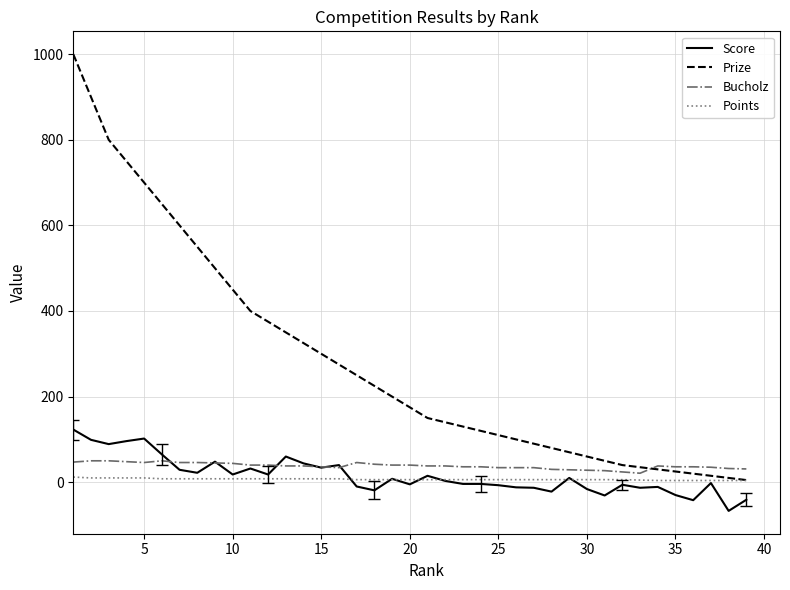

What is the greatest value displayed?

1000